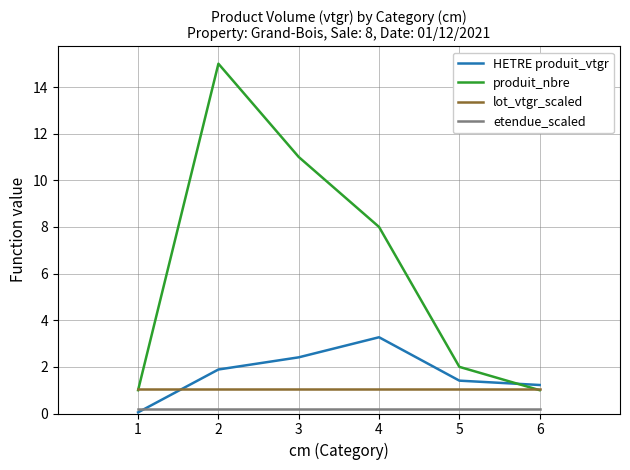

What is the sum of the etendue_scaled values at 6 and 2?

0.3